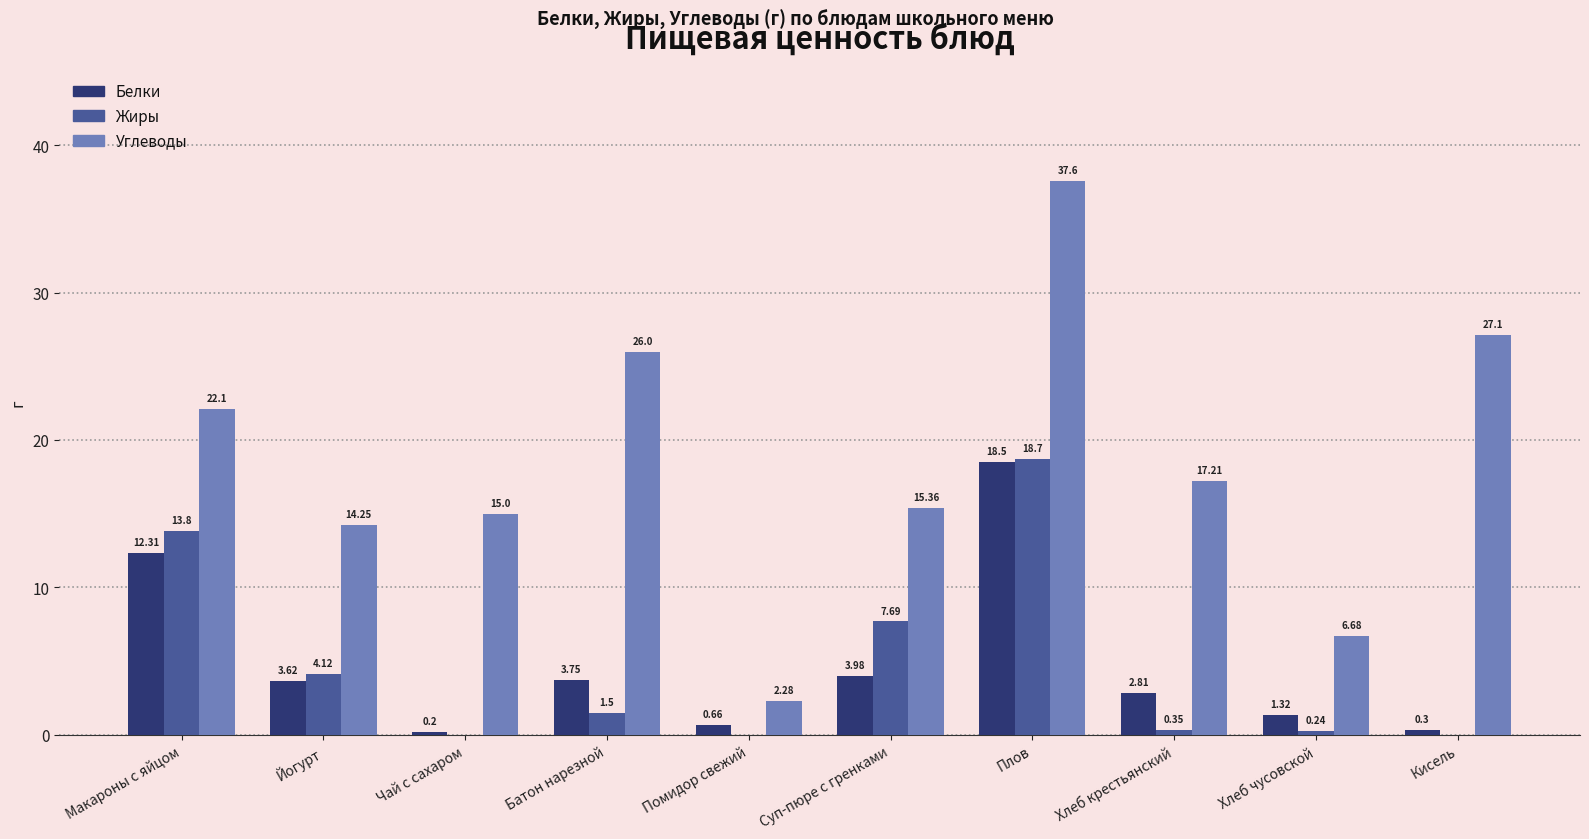

Which series has the largest range (max minus min)?

Углеводы